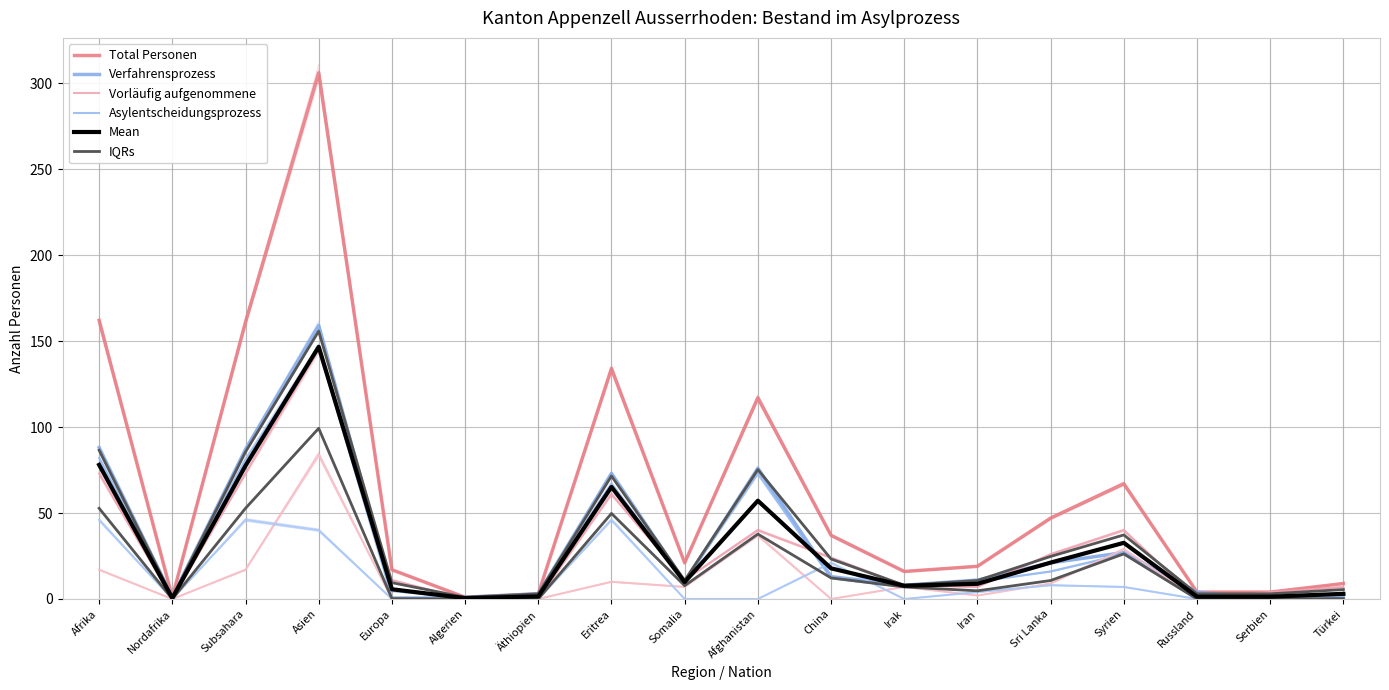

Read the Total Personen value at Iran.

19.4